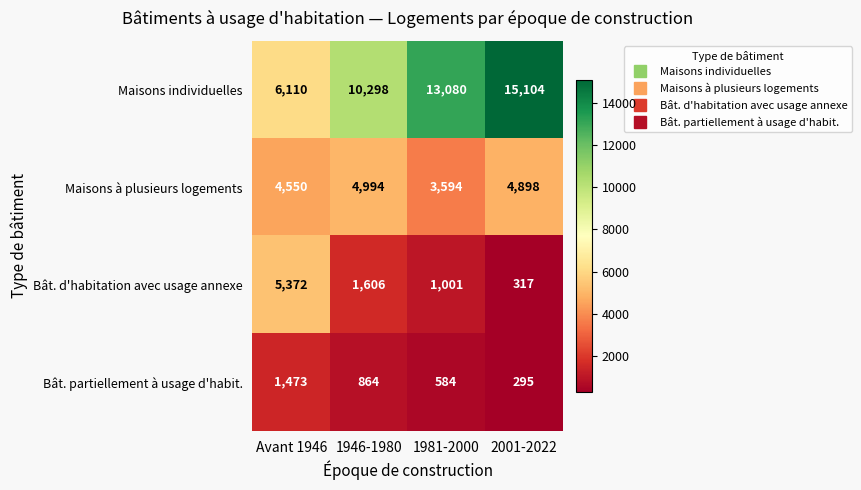

What is the average value of the Maisons individuelles series?

11148